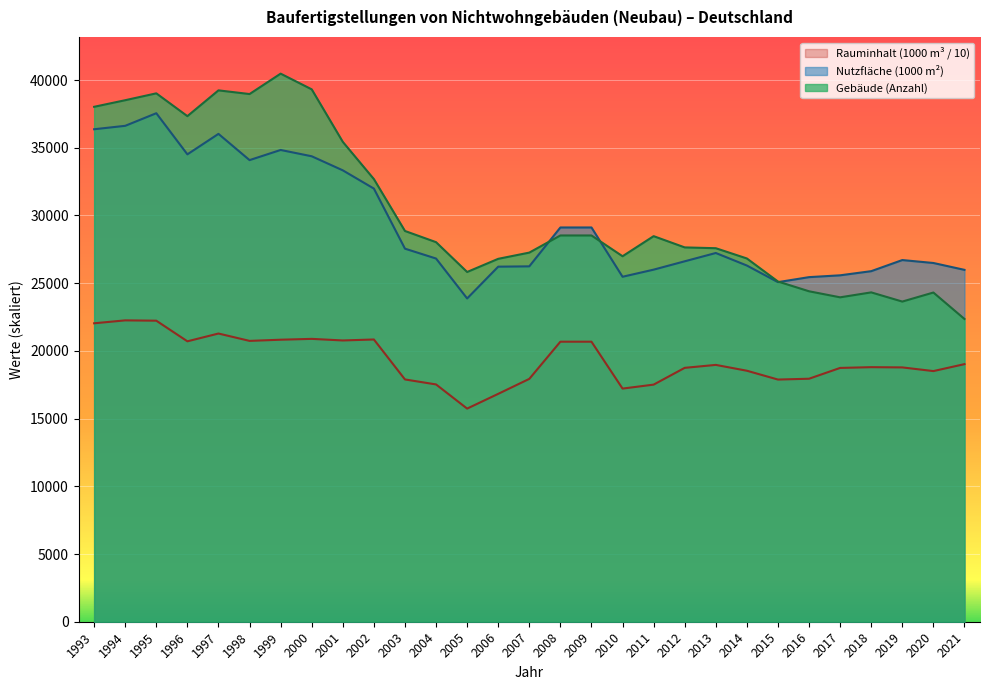

Which series changed the most between 2000 and 2007?

Gebäude (Anzahl)